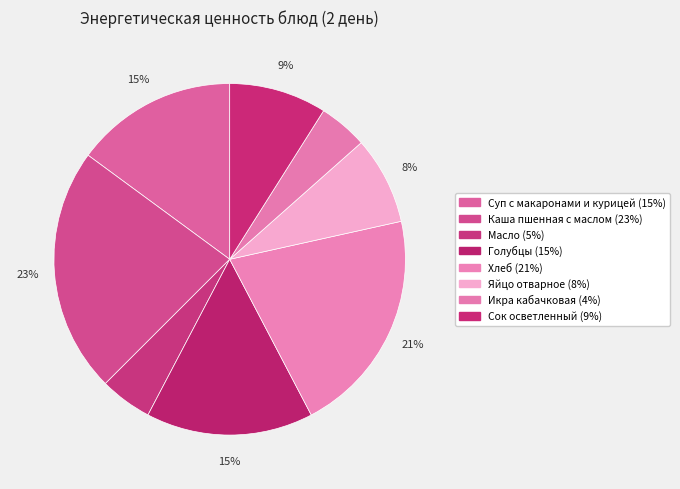

The Хлеб slice represents 21% of the pie. True or false?

True